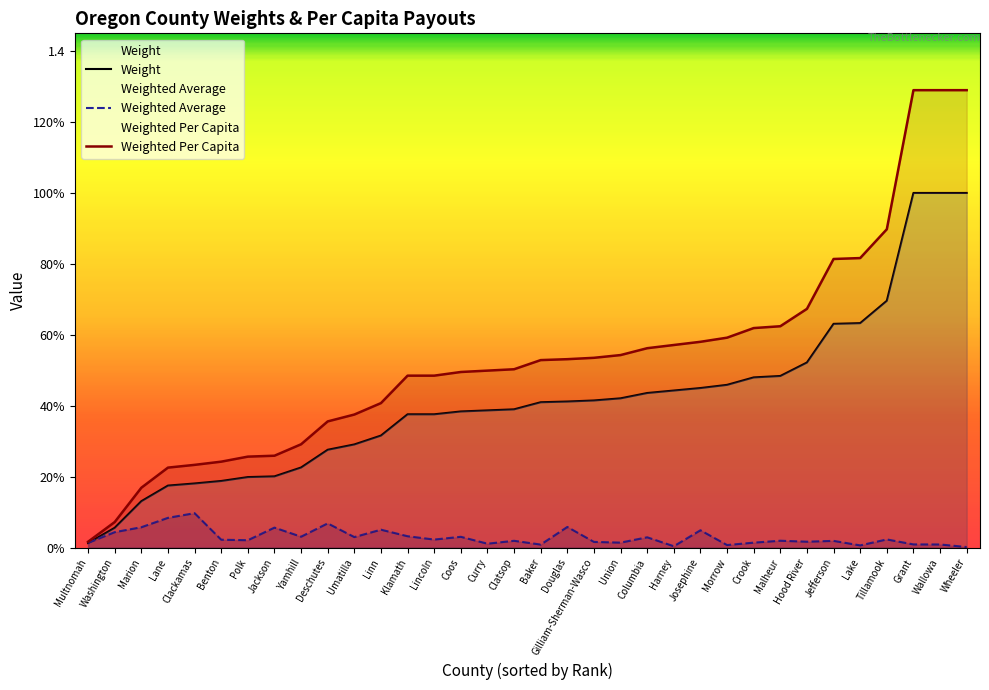

Reading right to left, transcribe all the data shown in this chart.

Weight: 1.0	1.0	1.0	0.7	0.6	0.6	0.5	0.5	0.5	0.5	0.5	0.4	0.4	0.4	0.4	0.4	0.4	0.4	0.4	0.4	0.4	0.4	0.3	0.3	0.3	0.2	0.2	0.2	0.2	0.2	0.2	0.1	0.1	0.0
Weighted Average: 0.0	0.0	0.0	0.0	0.0	0.0	0.0	0.0	0.0	0.0	0.0	0.0	0.0	0.0	0.0	0.1	0.0	0.0	0.0	0.0	0.0	0.0	0.1	0.0	0.1	0.0	0.1	0.0	0.0	0.1	0.1	0.1	0.0	0.0
Weighted Per Capita: 1.3	1.3	1.3	0.9	0.8	0.8	0.7	0.6	0.6	0.6	0.6	0.6	0.6	0.5	0.5	0.5	0.5	0.5	0.5	0.5	0.5	0.5	0.4	0.4	0.4	0.3	0.3	0.3	0.2	0.2	0.2	0.2	0.1	0.0